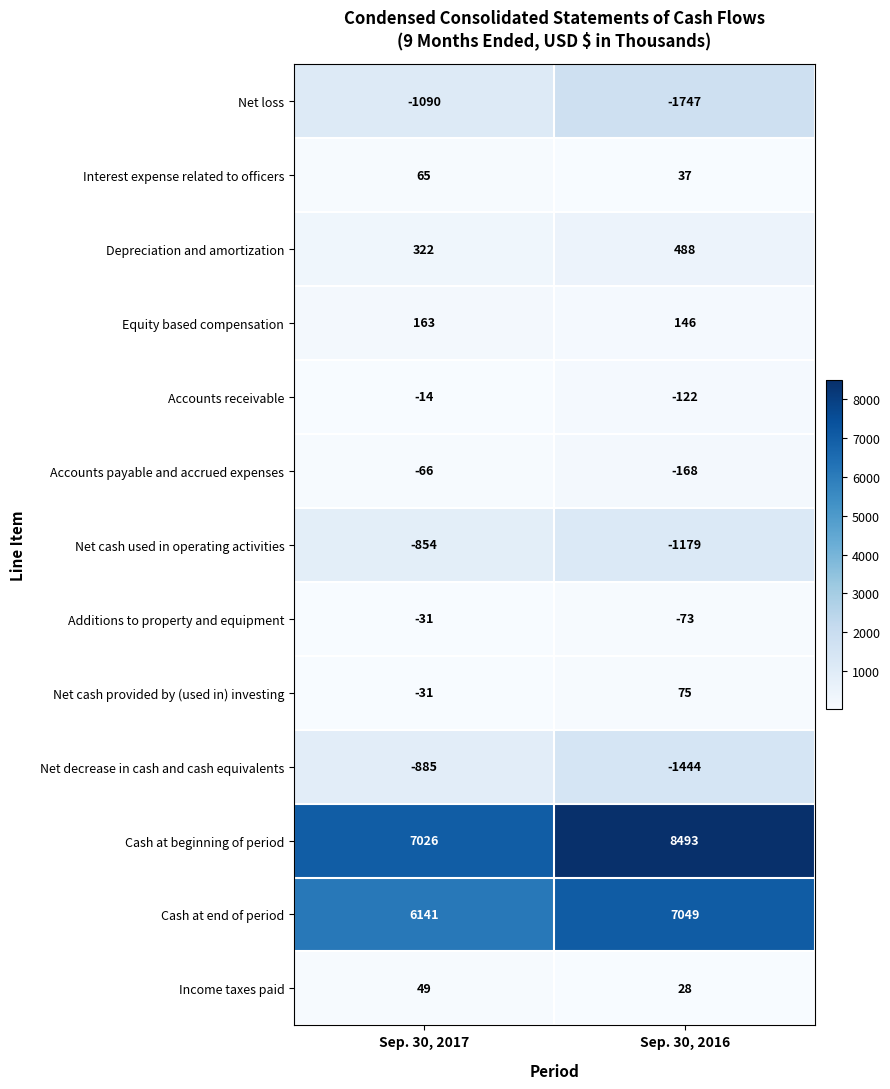

True or false: Net cash used in operating activities has a value of -2002 at Sep. 30, 2016.

False